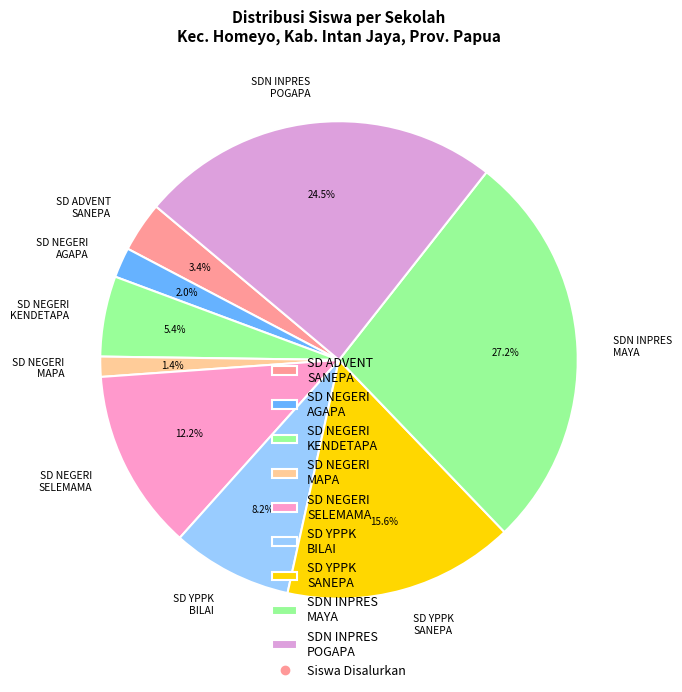

Does any single category account for the majority?

No